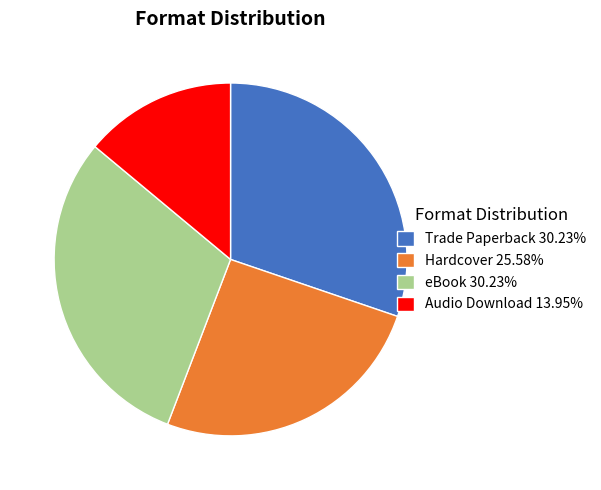

True or false: Audio Download accounts for 6% of the total.

False